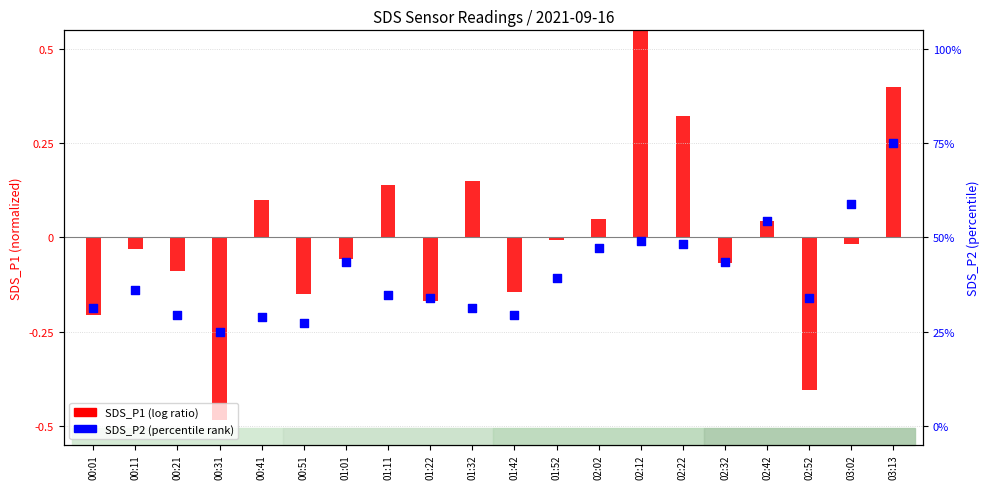

Which has a higher value, 02:42 or 01:01?

02:42